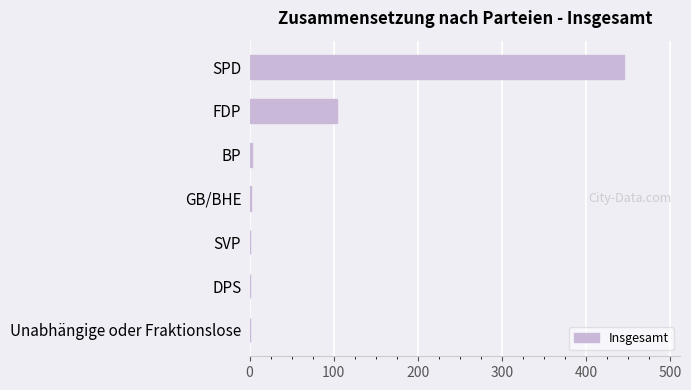

How many data points does each series have?

7